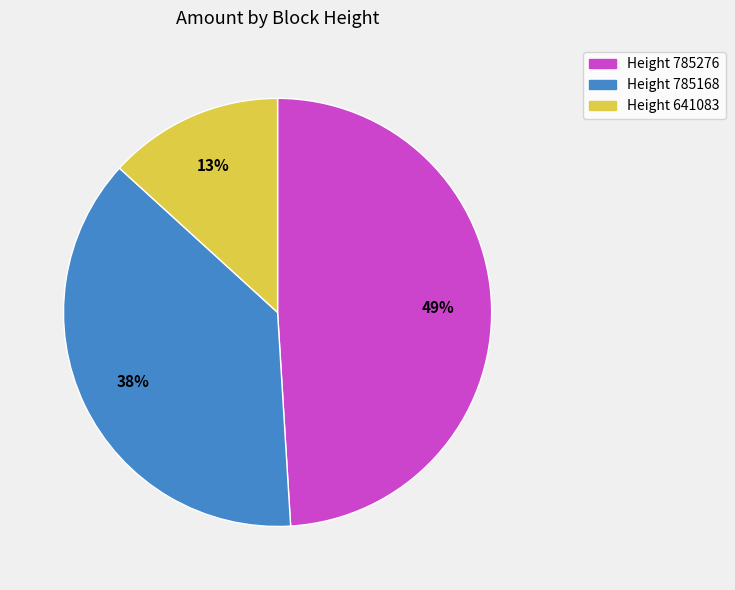

Is Height 641083 the majority of the pie?

No